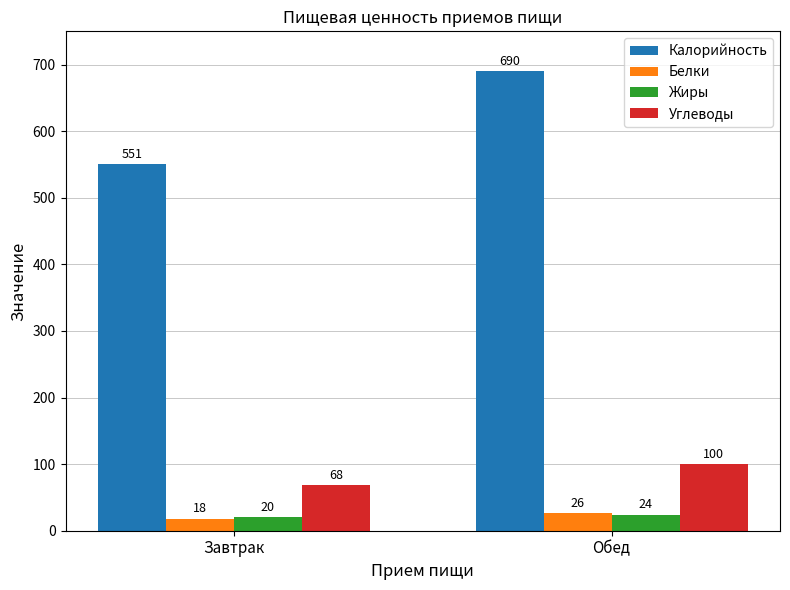

What is the value of the Белки bar at the 1st from the left?

18